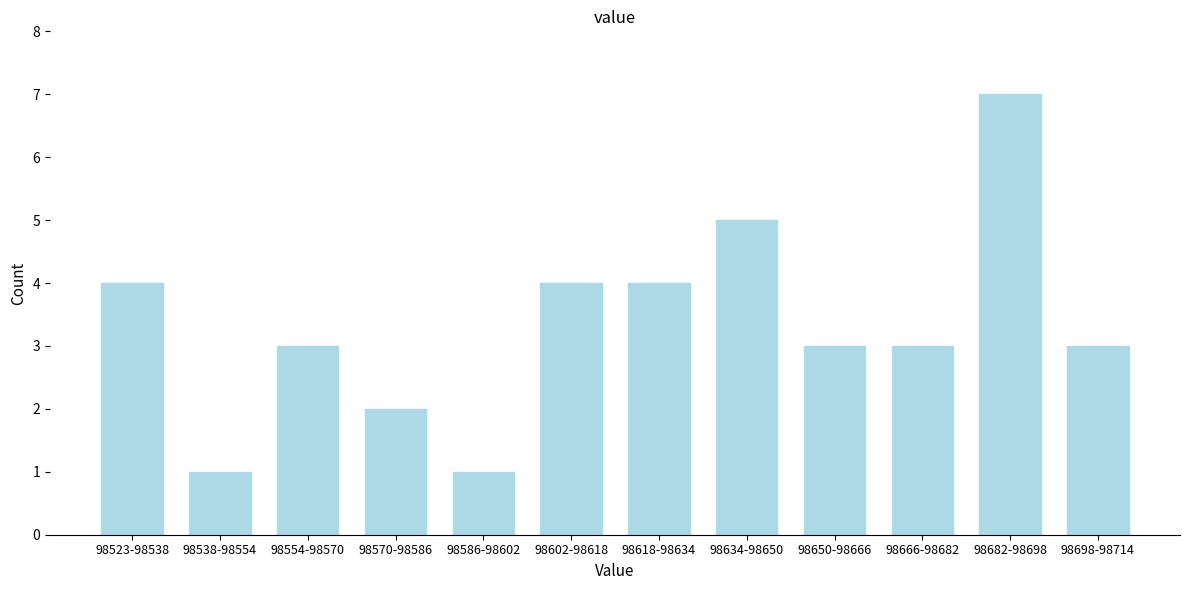

Reading right to left, transcribe all the data shown in this chart.

98698-98714=3	98682-98698=7	98666-98682=3	98650-98666=3	98634-98650=5	98618-98634=4	98602-98618=4	98586-98602=1	98570-98586=2	98554-98570=3	98538-98554=1	98523-98538=4